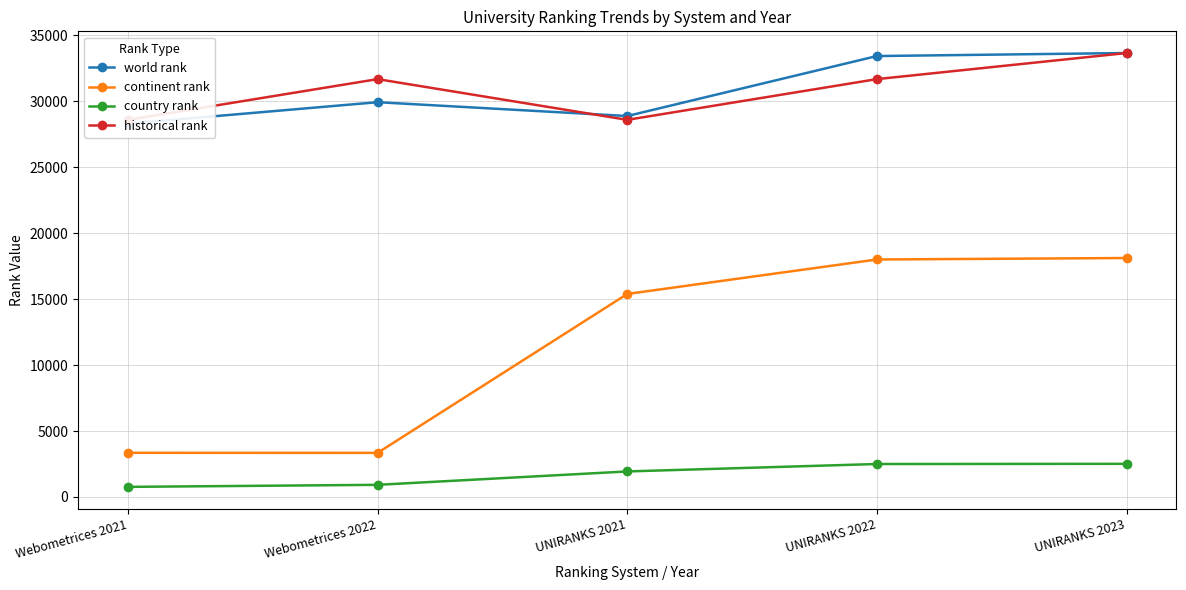

Which series has the widest spread of values?

continent rank